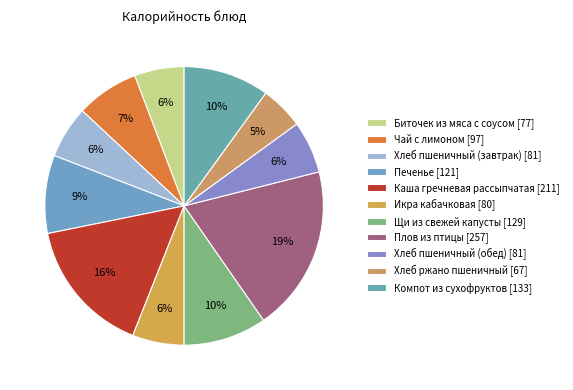

How many slices are in this pie chart?

11